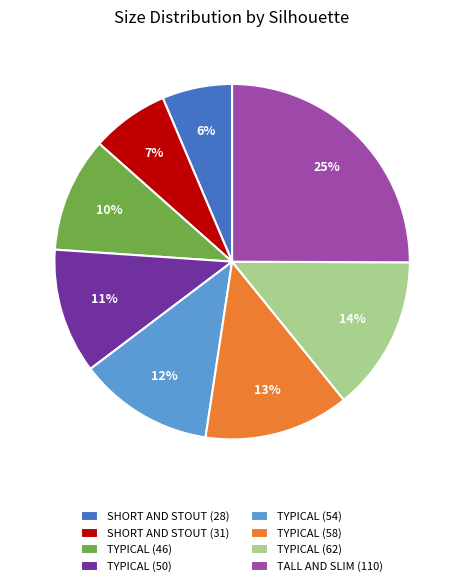

Which category has the biggest portion of the pie?

TALL AND SLIM (110)